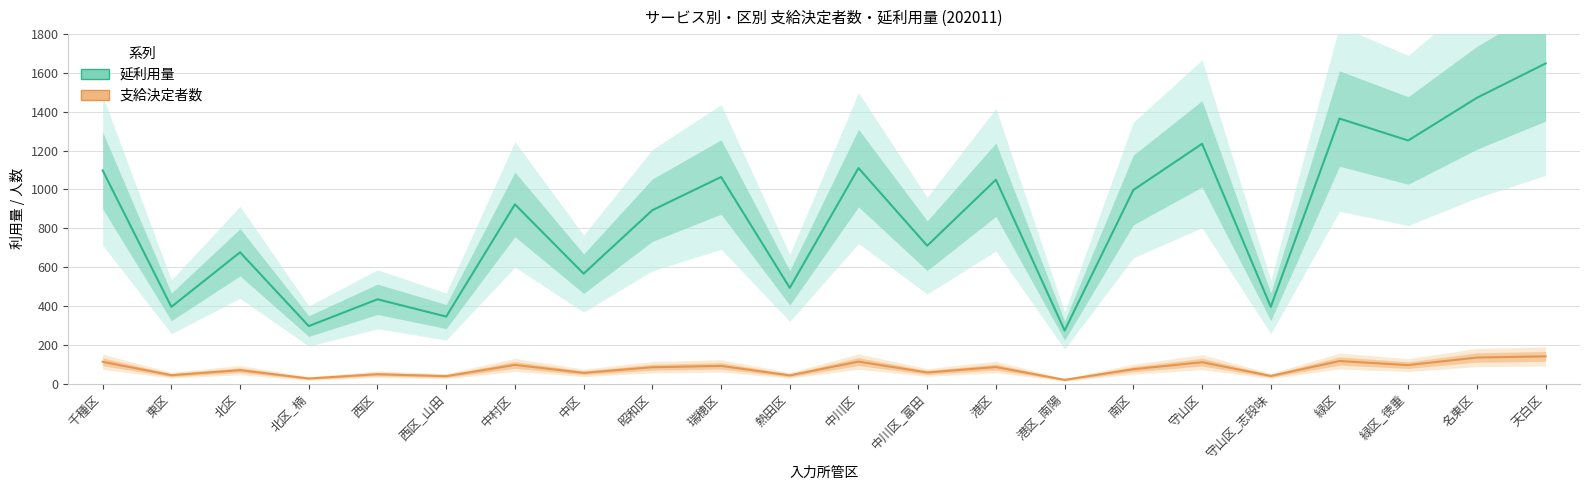

What is the spread (max minus min) of values at 東区?

352